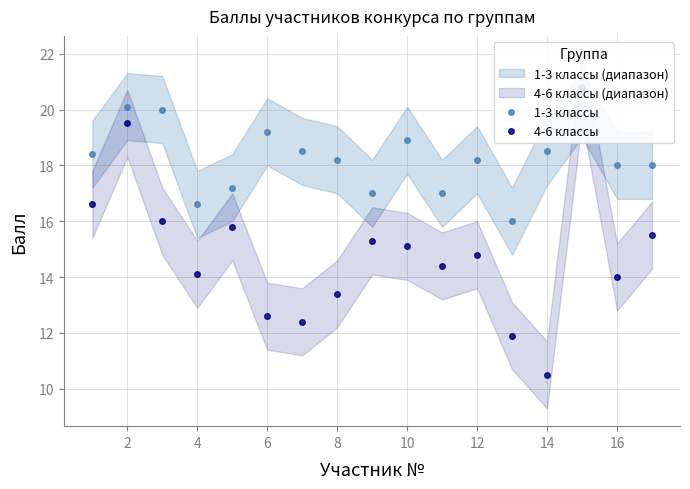

True or false: 1-3 классы and 4-6 классы cross at least once.

True